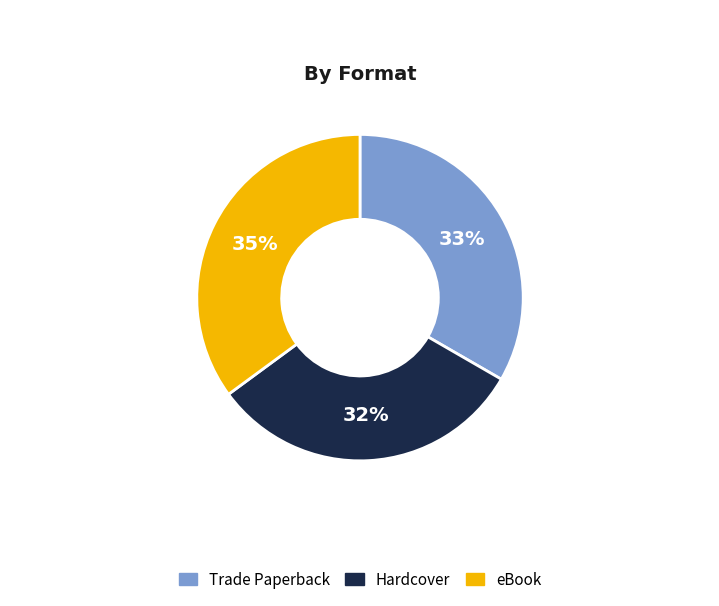

Rank the categories by value from lowest to highest.

Hardcover, Trade Paperback, eBook